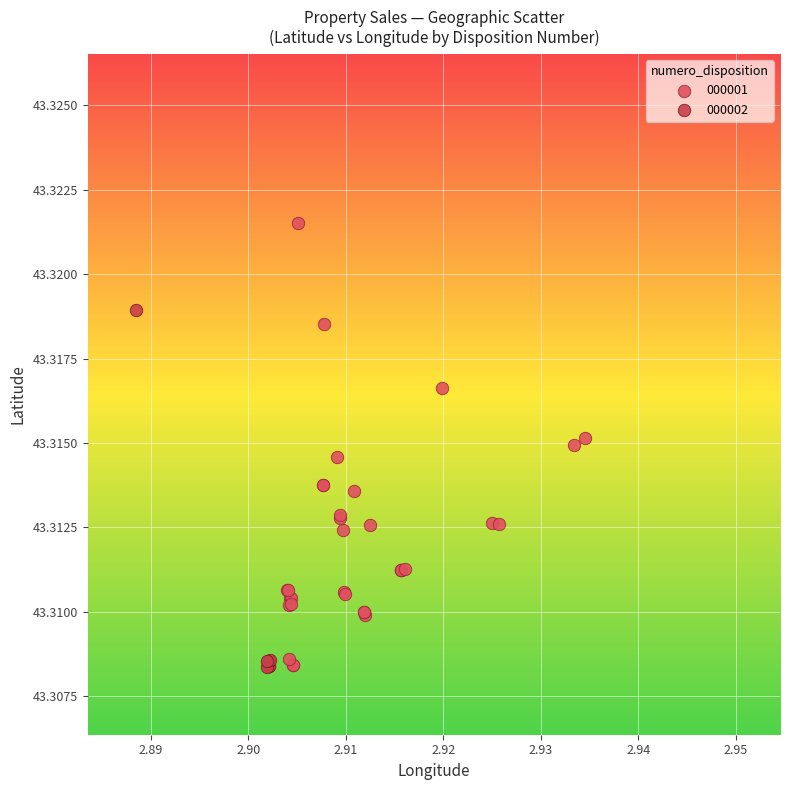

Which series reaches the maximum Y coordinate?

000001